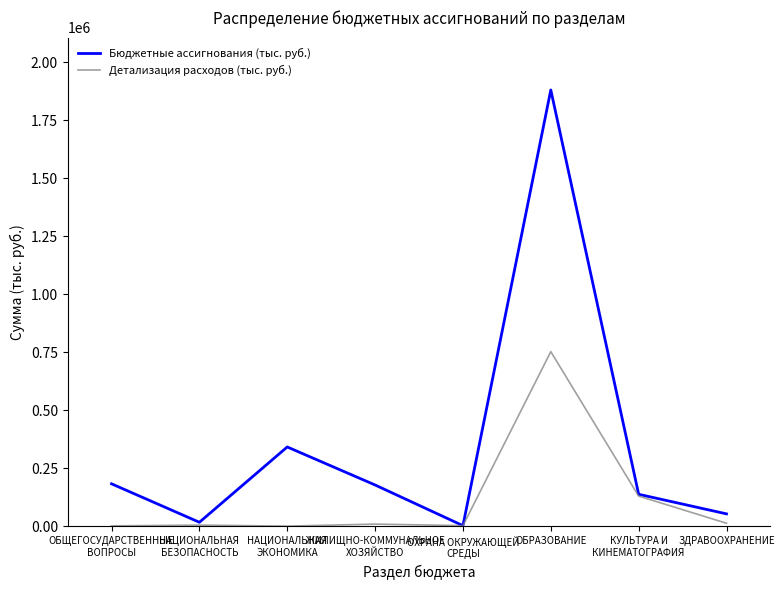

Which series has the widest spread of values?

Бюджетные ассигнования (тыс. руб.)